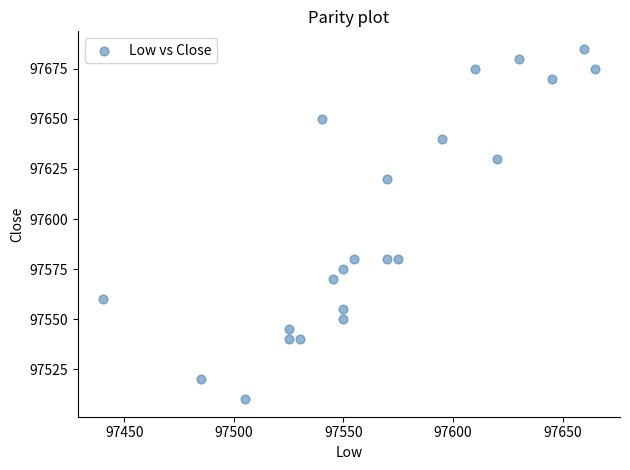

What is the range of Y values (max minus min)?

175